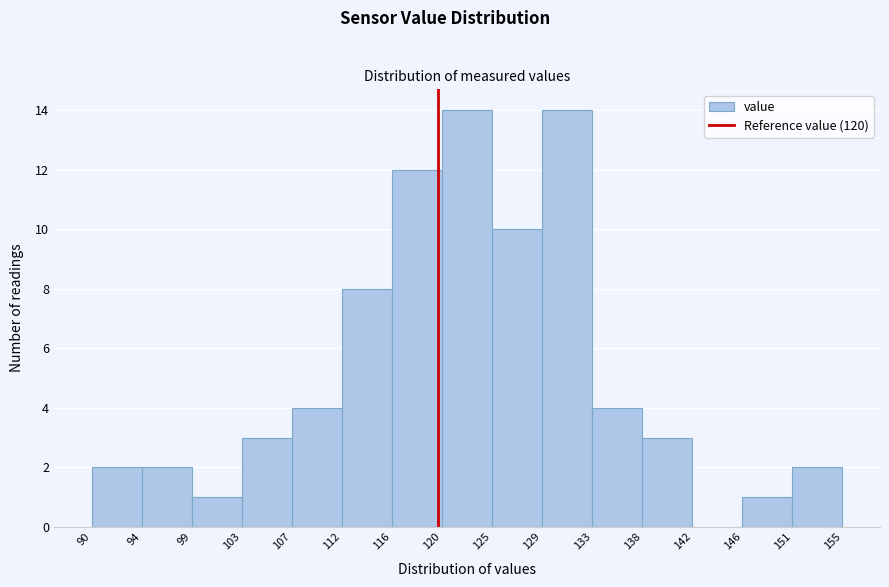

Reading left to right, transcribe this chart: for each bar, give the range it covers on the x-axis and its height. The values are not printed on the chart, so give them approximately, as read against the axis.

90 to 94: 2
94 to 99: 2
99 to 103: 1
103 to 107: 3
107 to 112: 4
112 to 116: 8
116 to 120: 12
120 to 125: 14
125 to 129: 10
129 to 133: 14
133 to 138: 4
138 to 142: 3
142 to 146: 0
146 to 151: 1
151 to 155: 2